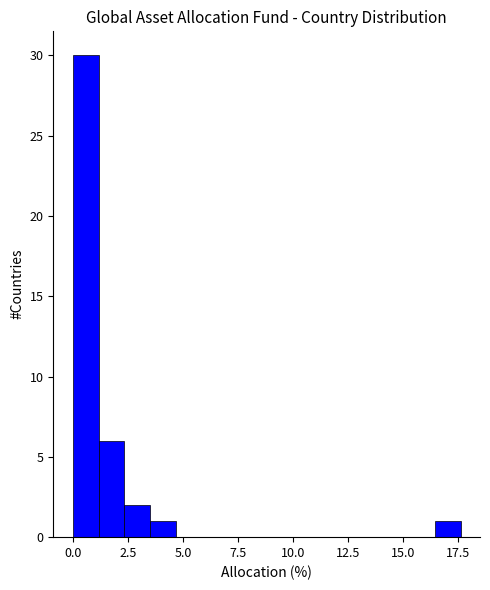

Read against the x-axis, roughly where is the centre of the tallest bar?

0.5